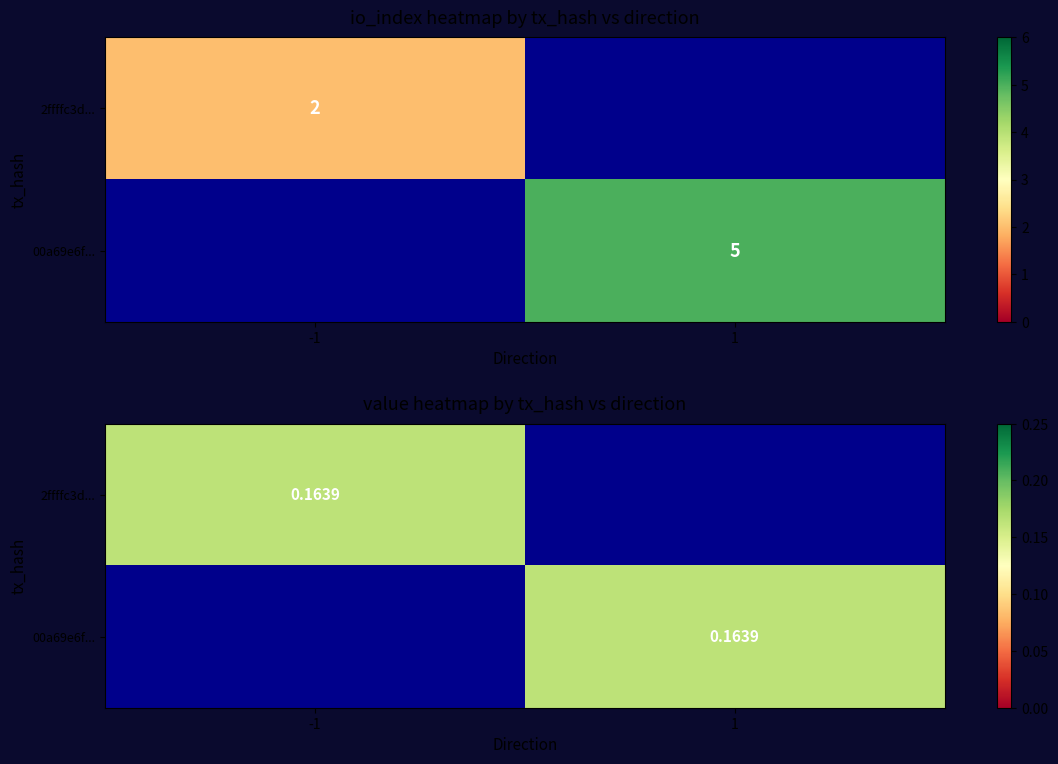

The value of 2ffffc3d... at -1 is 0.0. True or false?

False